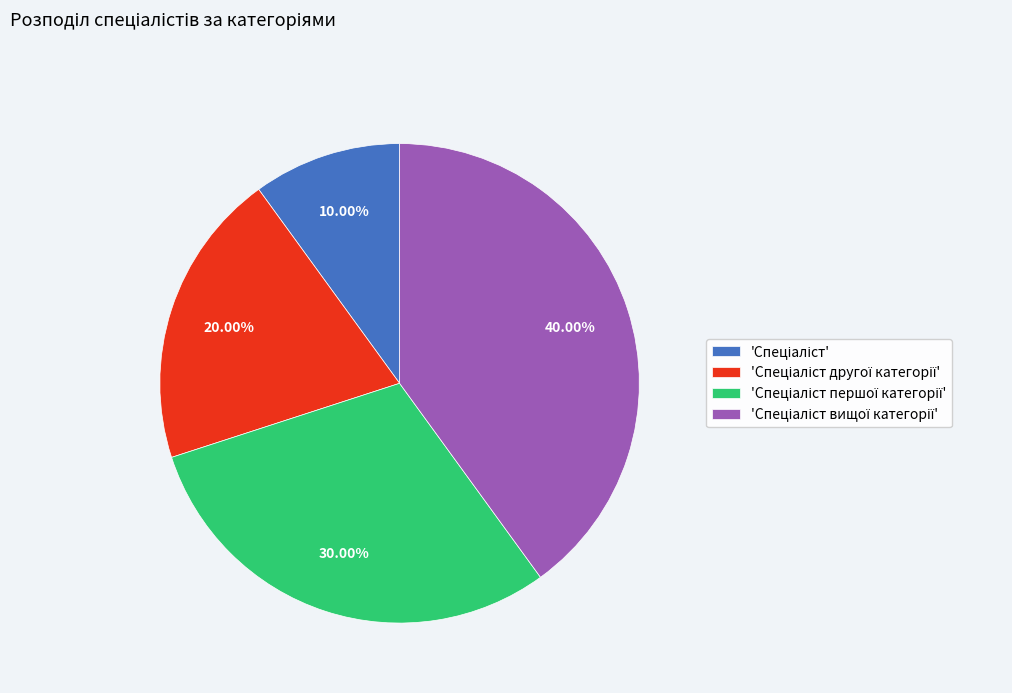

Does any single category account for the majority?

No